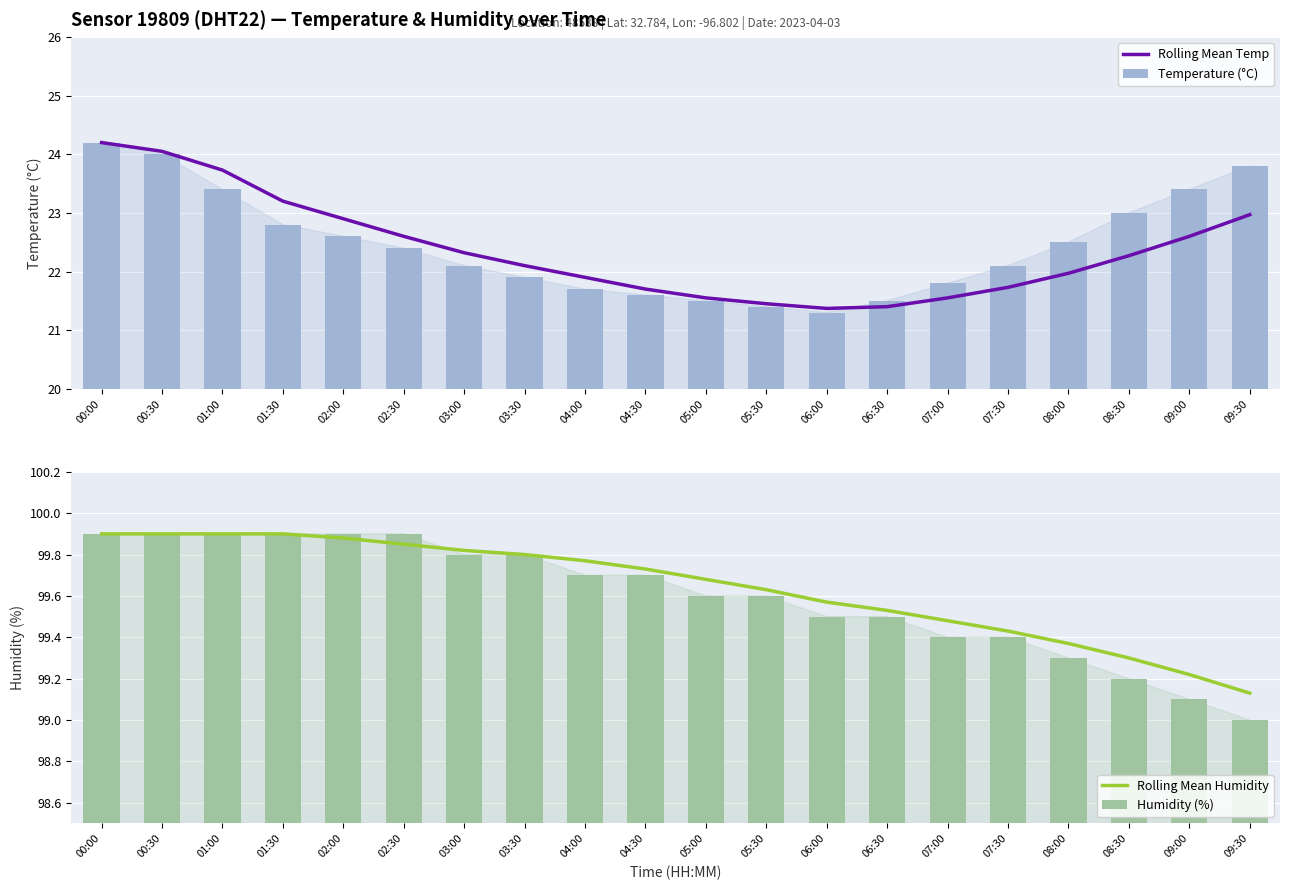

How many distinct data groups are displayed?

4